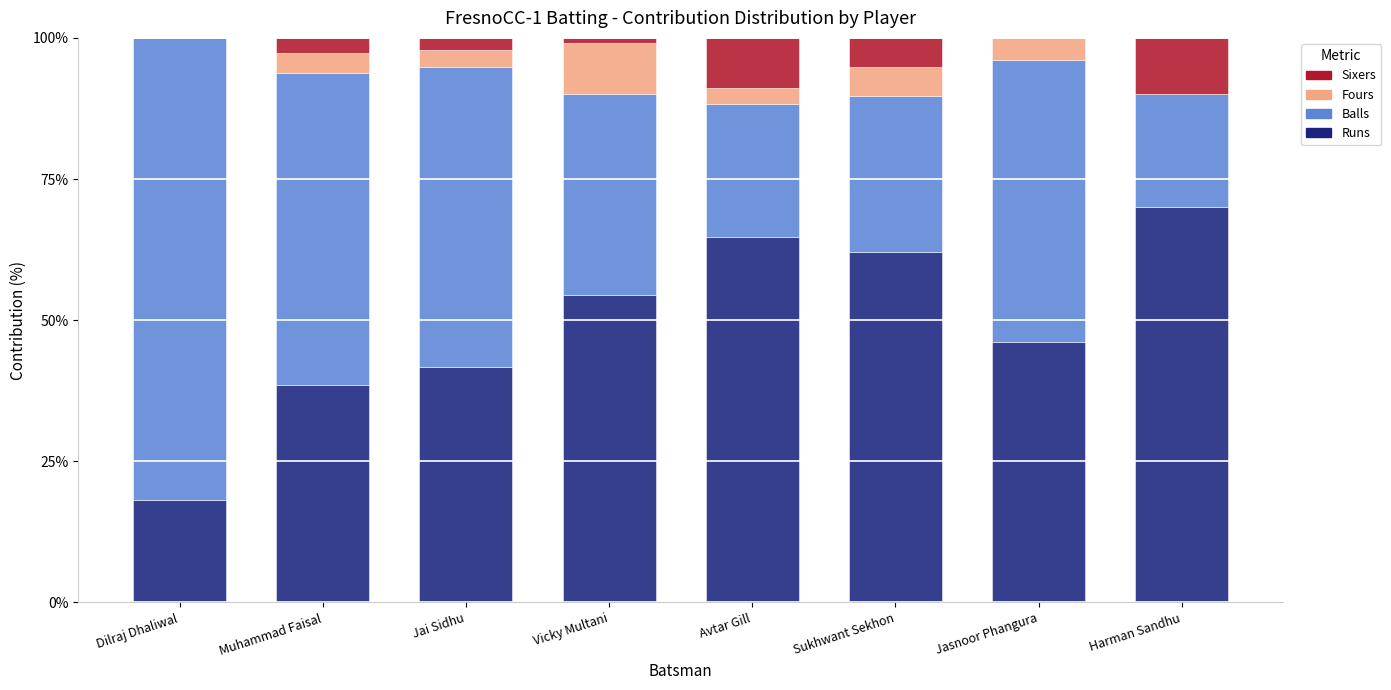

True or false: Runs has a value of 38.6 at Muhammad Faisal.

True